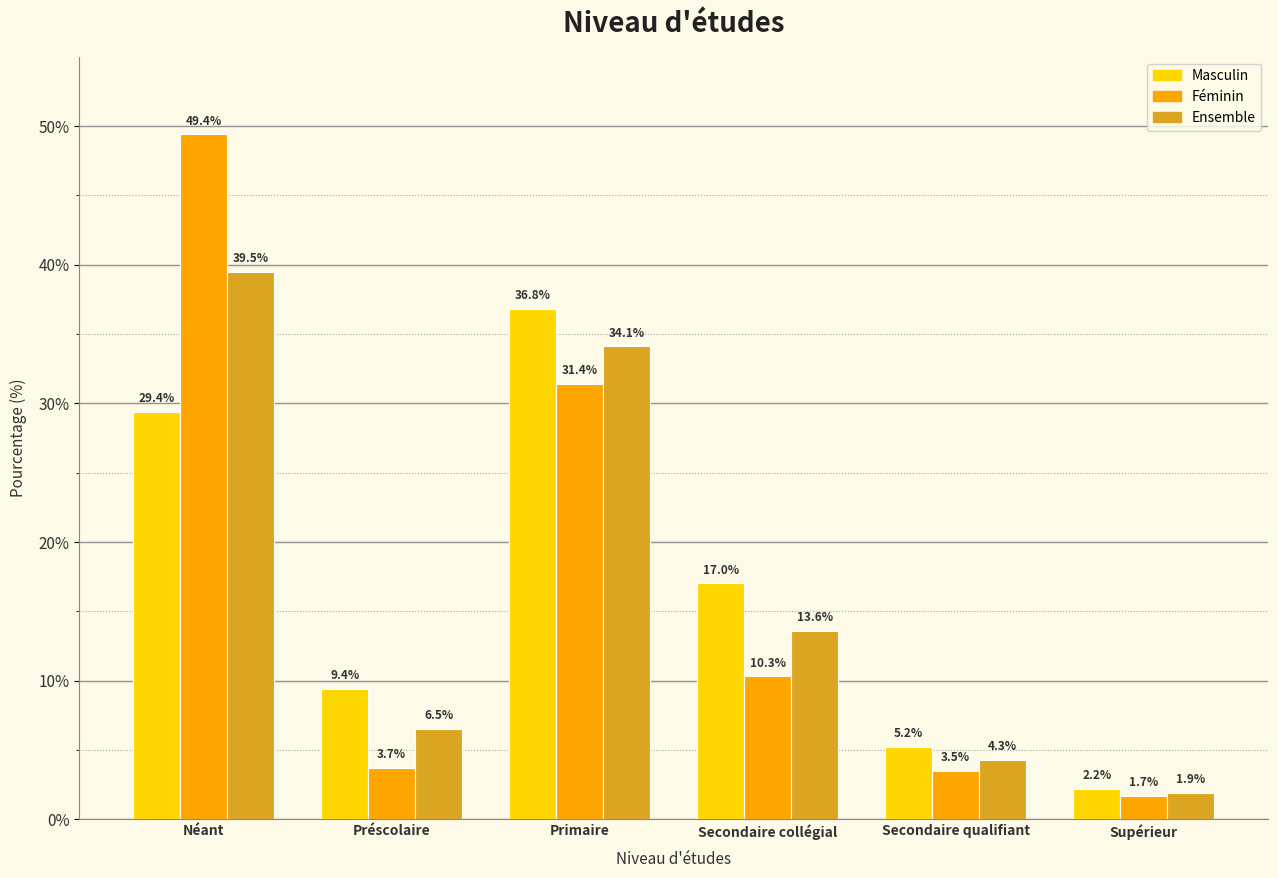

What is the difference between the second highest and minimum values in the Ensemble series?

32.2